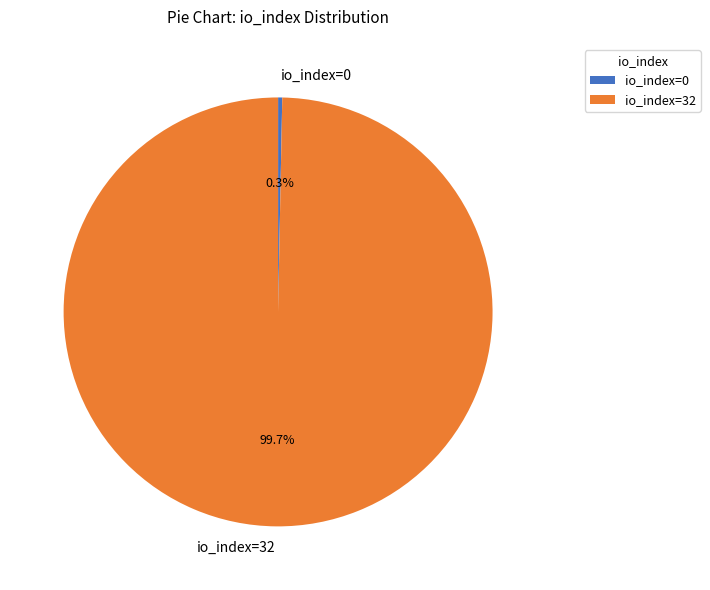

How many slices are in this pie chart?

2